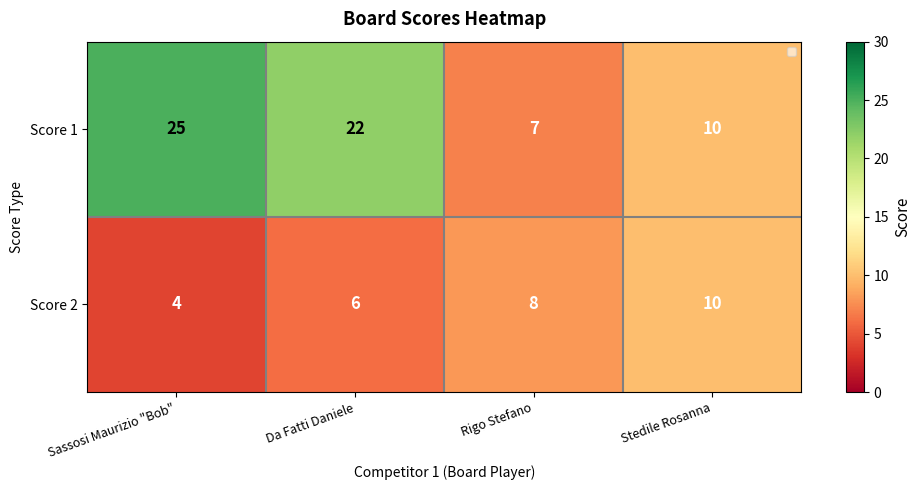

What is the total value across all series at Da Fatti Daniele?

28